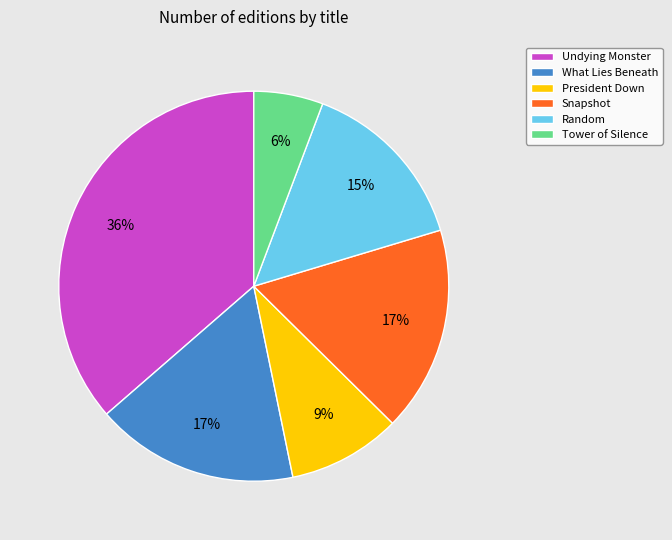

Do Tower of Silence and President Down together represent more than half of the pie?

No